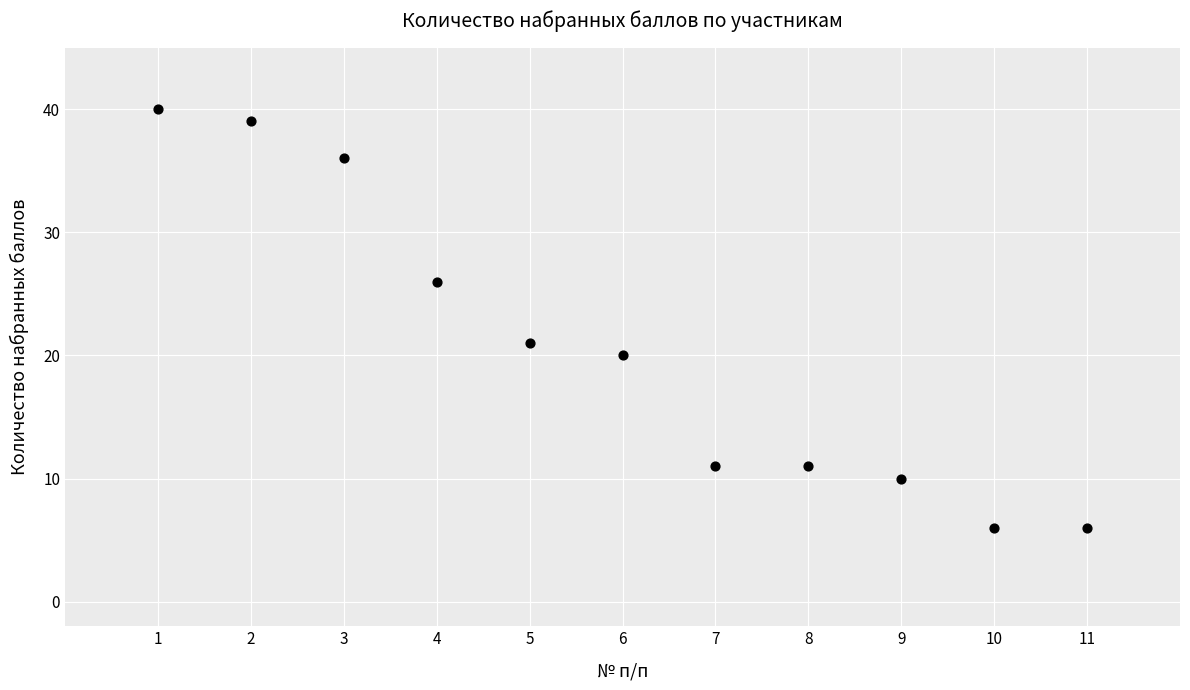

What is the range of X values (max minus min)?

10